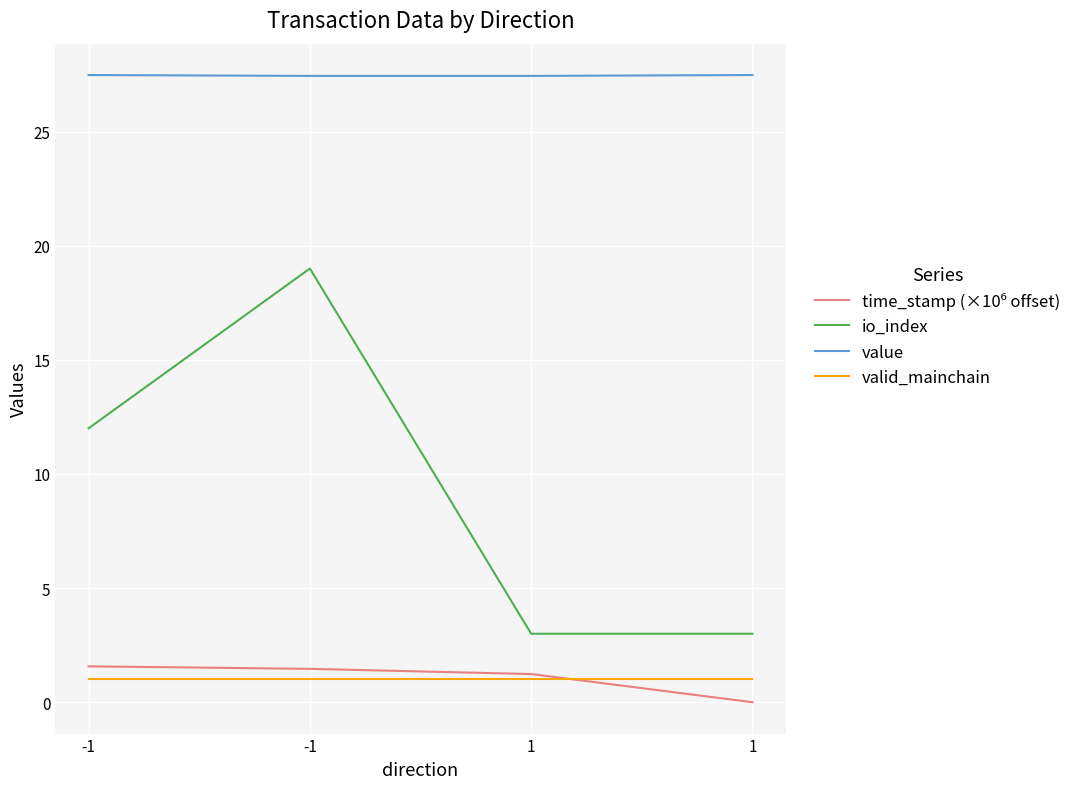

Is this an area chart (filled region under the line)?

No